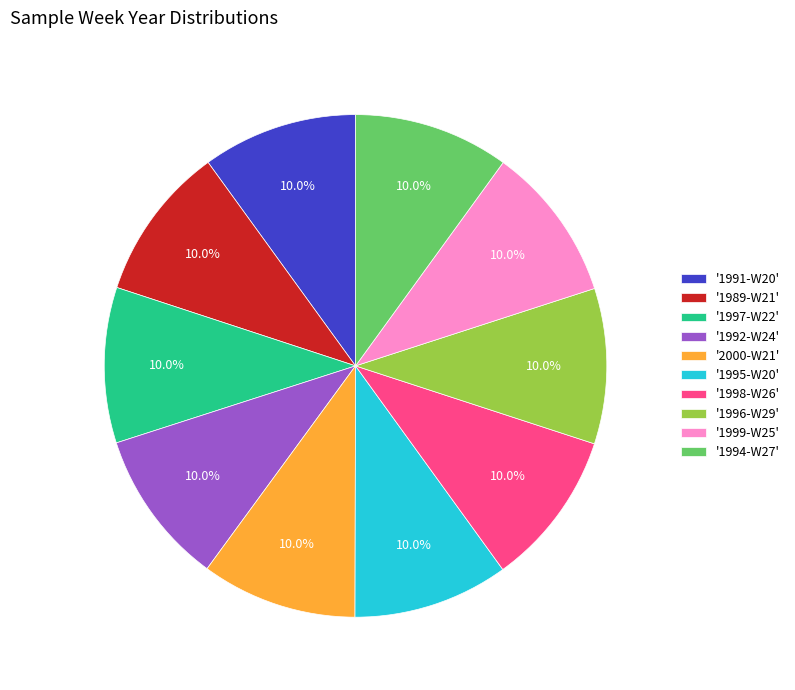

Does '1999-W25' represent more than half of the total?

No